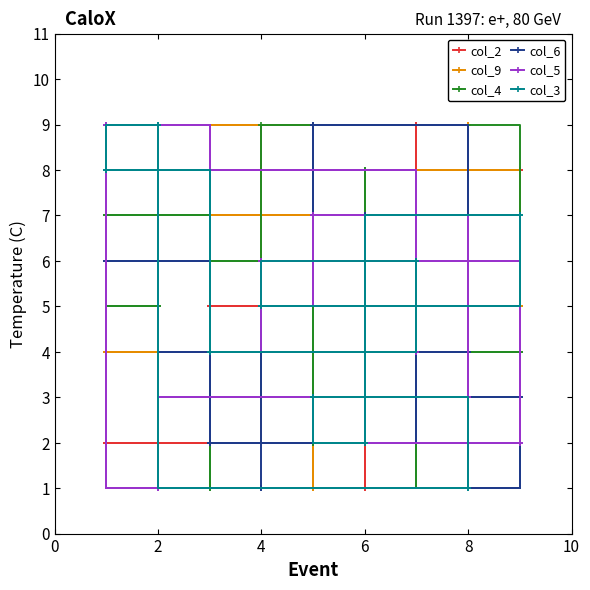

Which series ends up on top after the final intersection of col_3 and col_4?

col_3